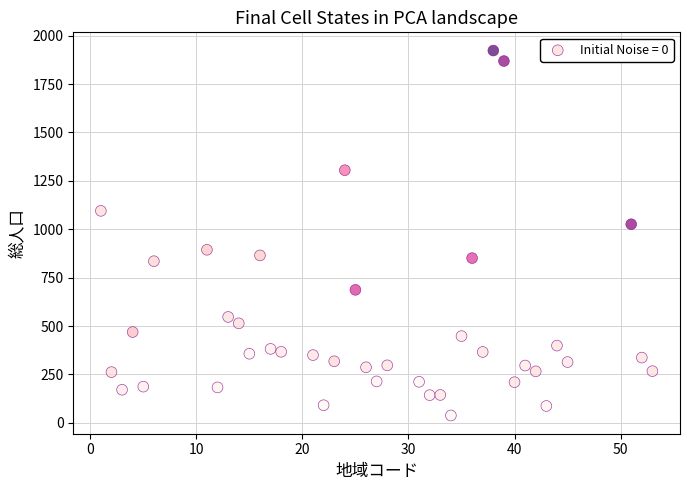

What Y value in the scatter plot is closest to 980?

1026